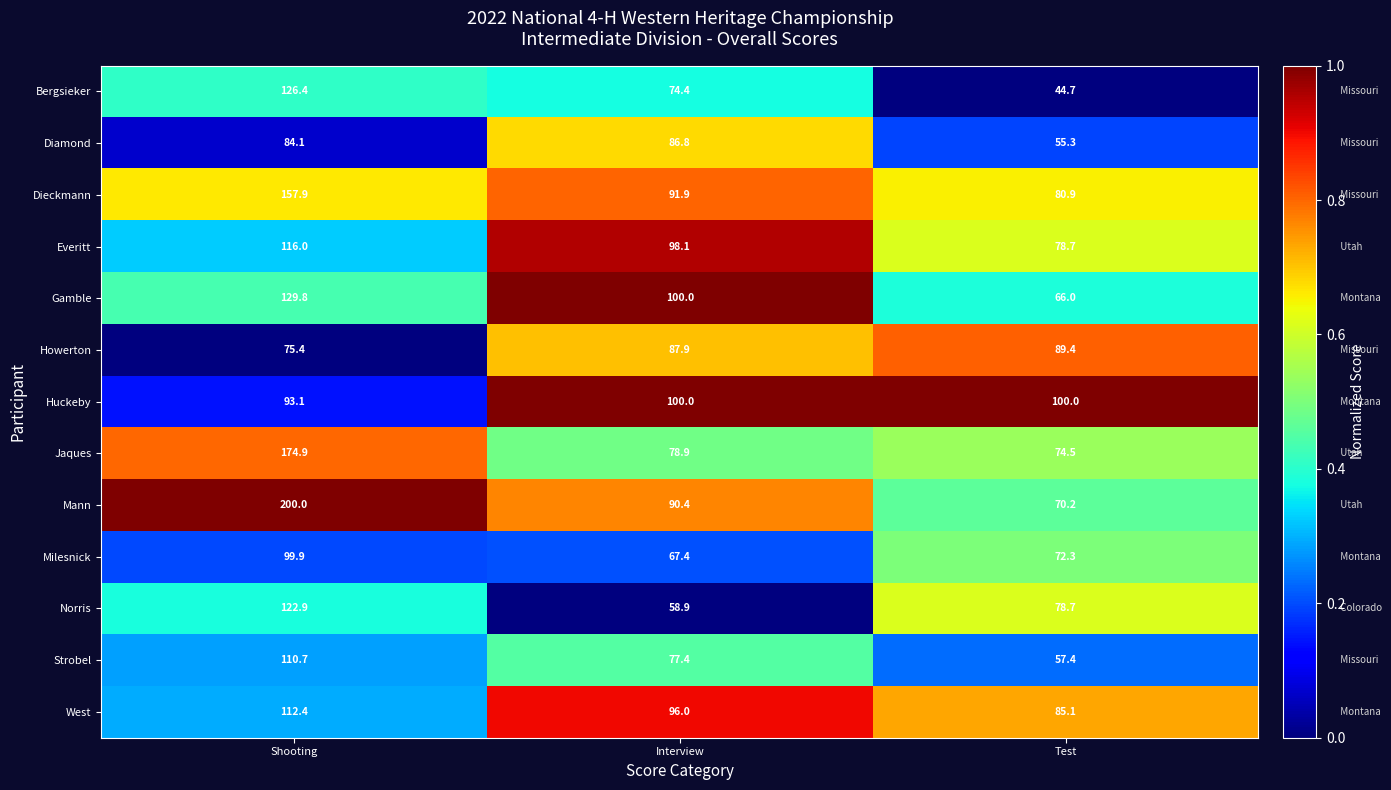

What is the difference between the maximum and second lowest values in the Howerton series?

1.5